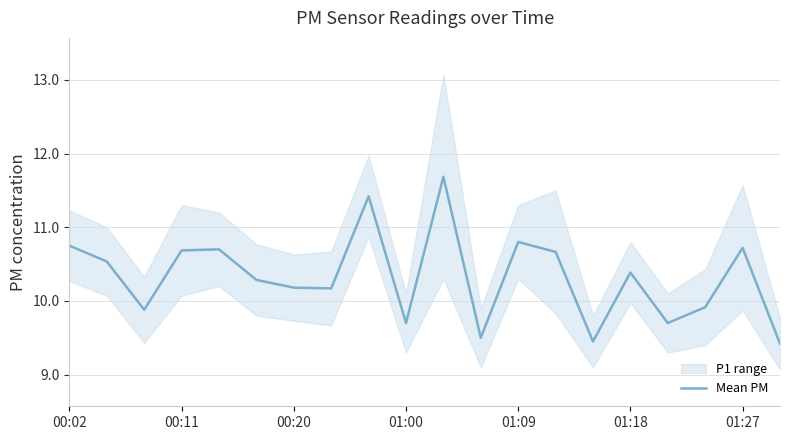

True or false: Mean PM has a value of 10.7 at 00:11.

True